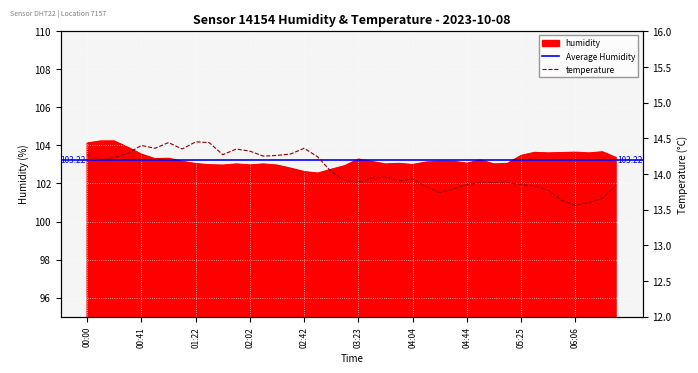

What is the label of the 1st point from the left?

00:00